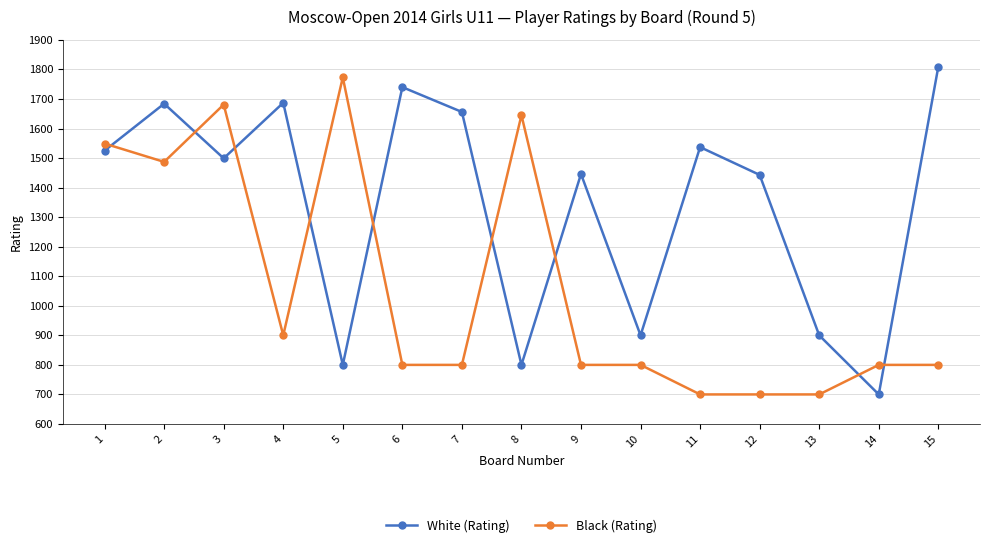

Is it true that Black (Rating) equals 1195 at 6?

False